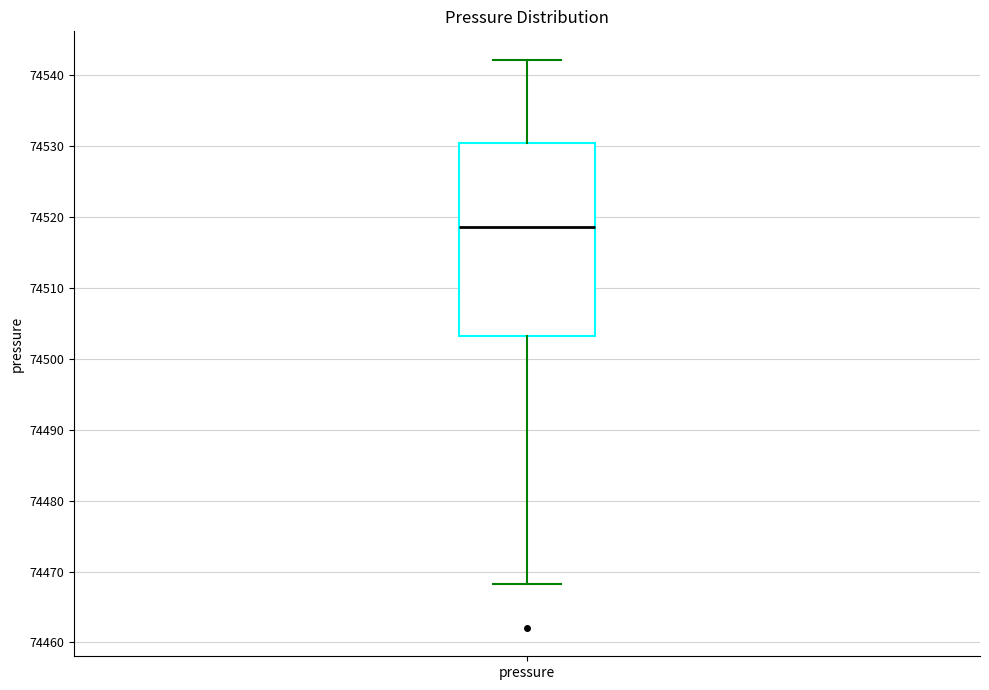

Read this box plot against the y-axis: the position of the median line, the range covered by the box, and the ends of both whiskers. The values are not printed on the chart, so give them approximately, as read against the axis.

median 74519, box 74503 to 74530, whiskers 74468 to 74542